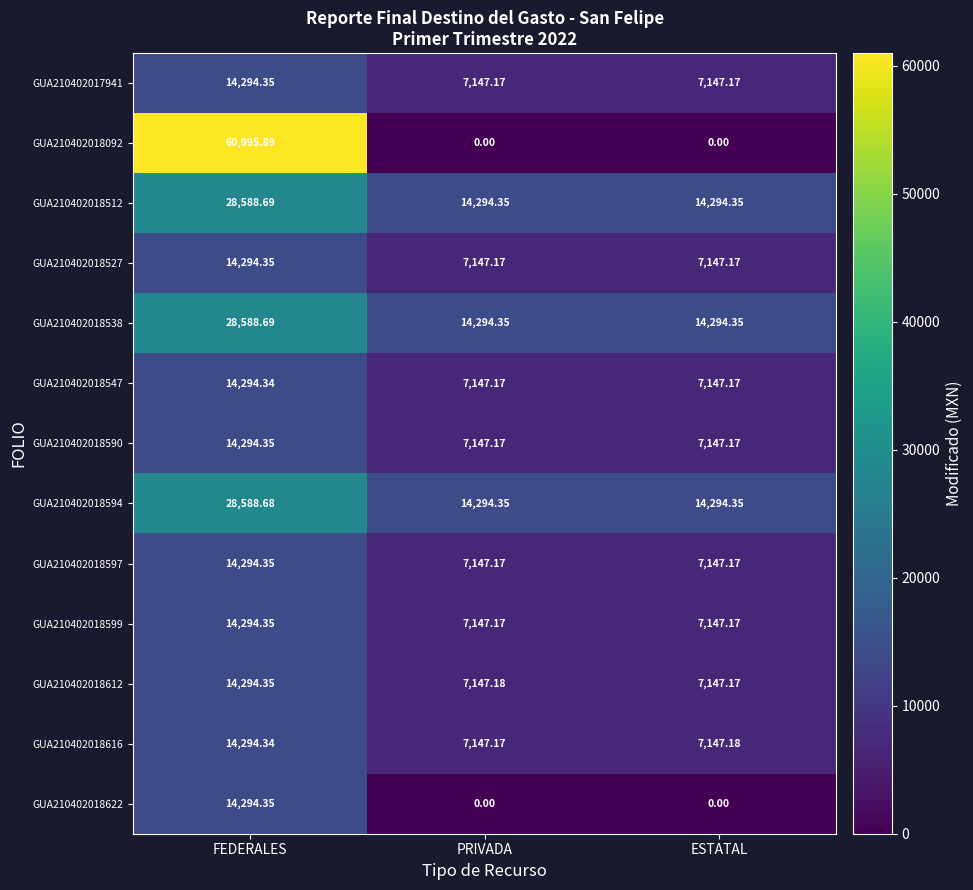

Which category has the highest value across all series?

FEDERALES